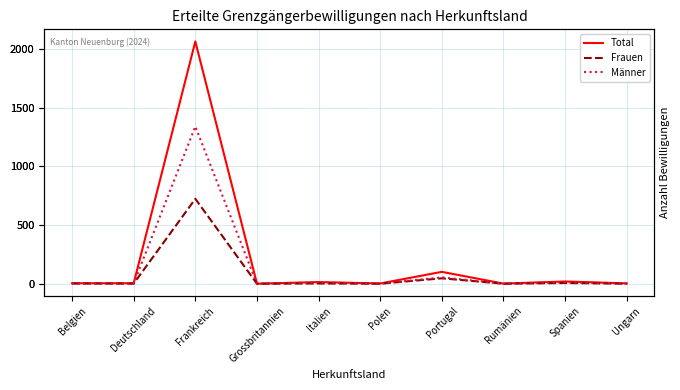

What is the sum of the Männer values at Rumänien and Deutschland?

4